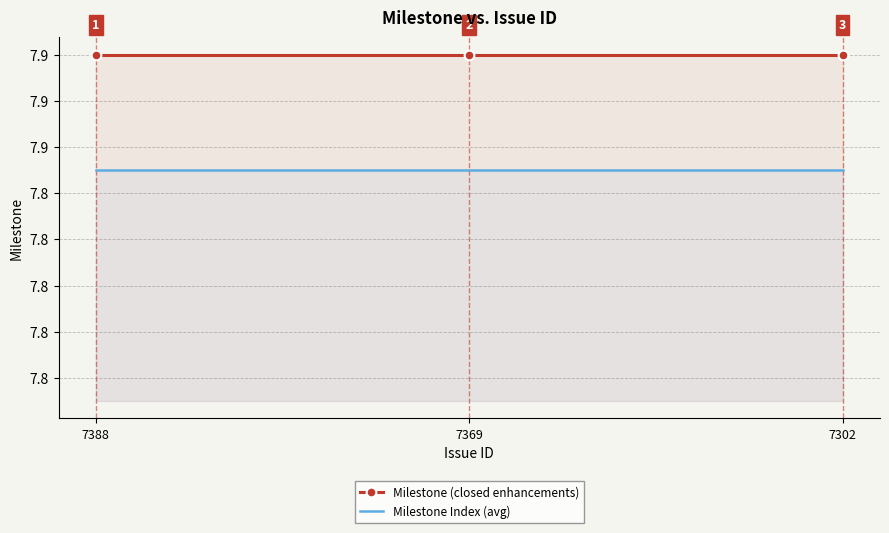

How many data points does each series have?

3